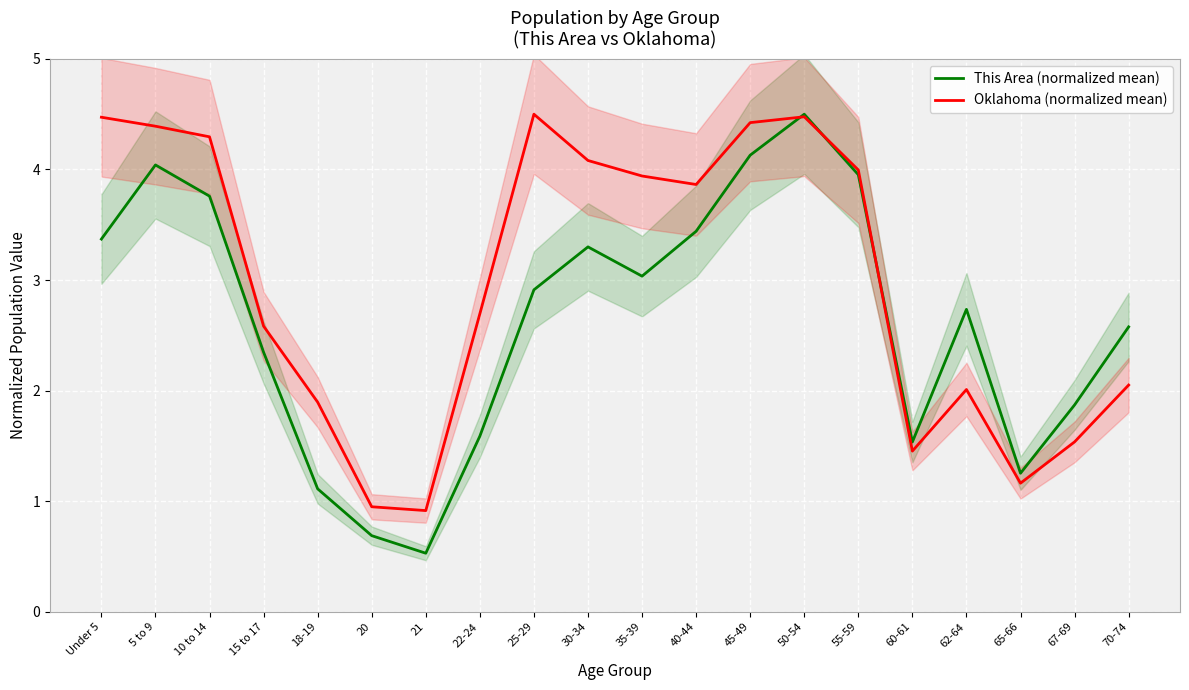

What is the sum of all Oklahoma (normalized mean) values?

59.7